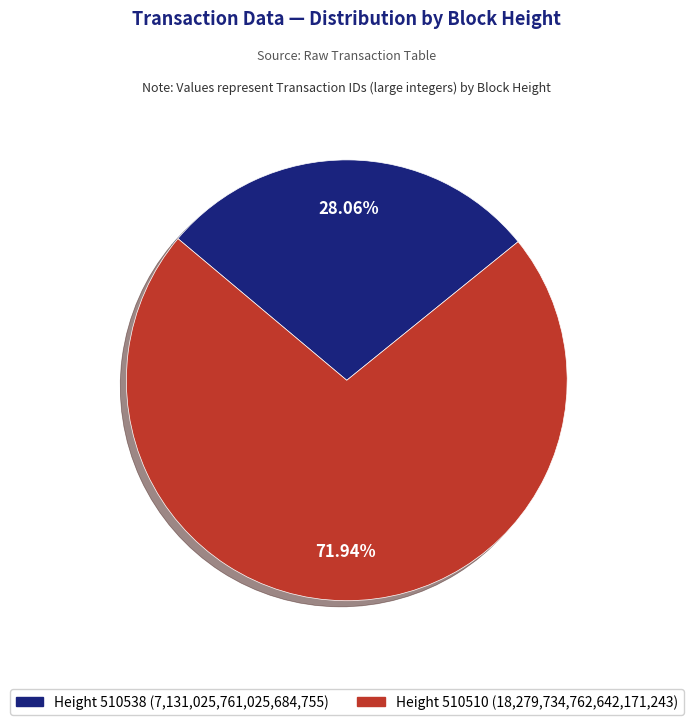

Between Height 510538 (7,131,025,761,025,684,755) and Height 510510 (18,279,734,762,642,171,243), which is larger?

Height 510510 (18,279,734,762,642,171,243)